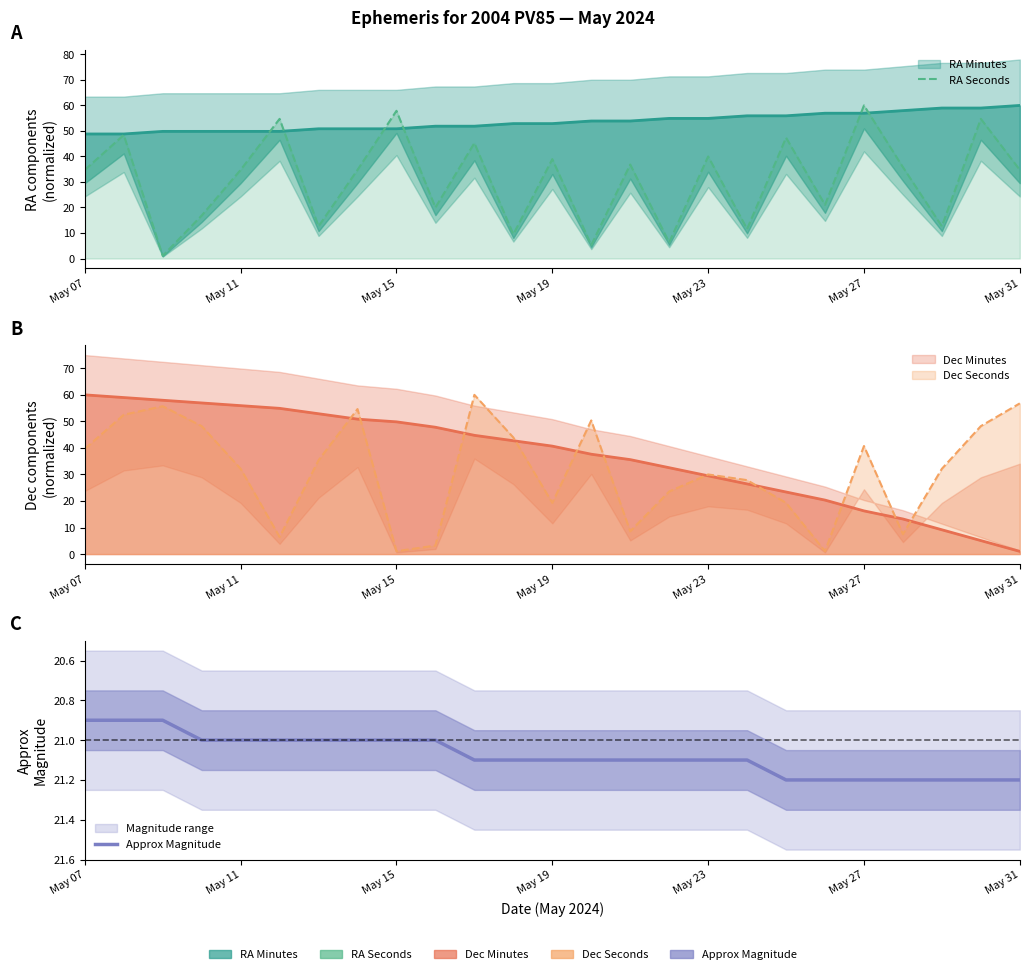

What is the sum of the RA Seconds values at May 19 and 10?

62.1